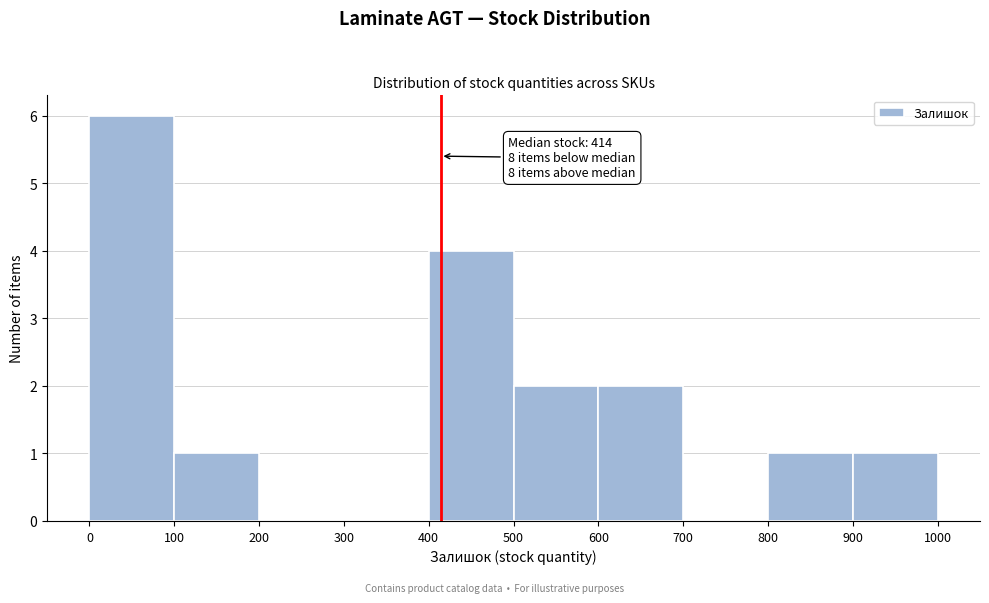

Which range on the x-axis has the tallest bar?

0 to 100